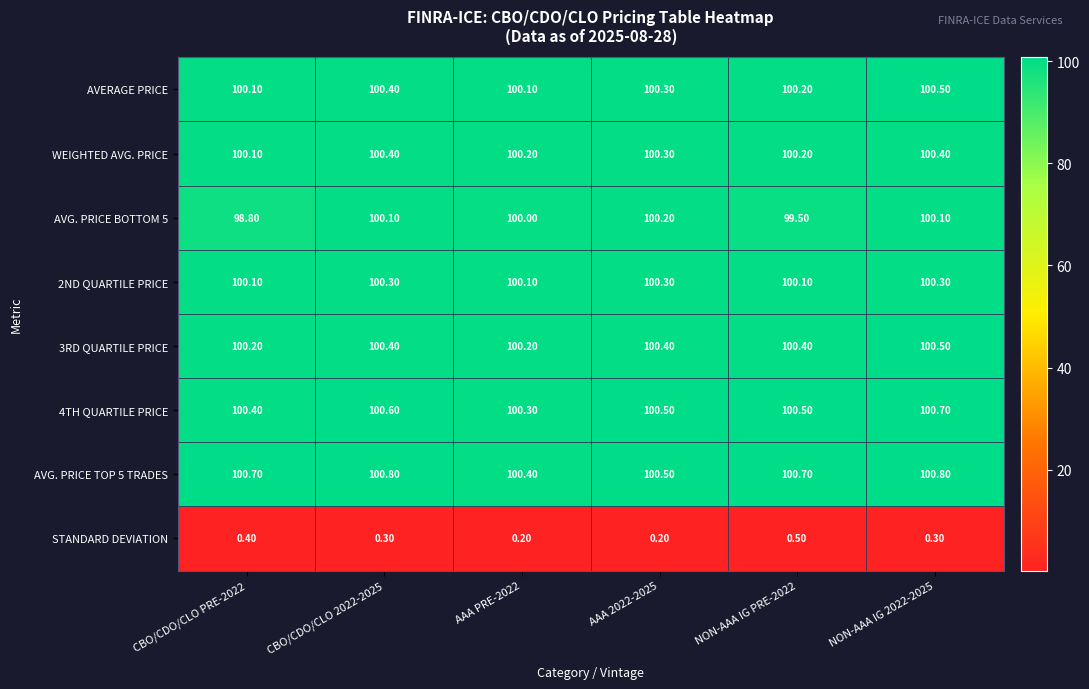

What is the greatest value displayed?

100.8